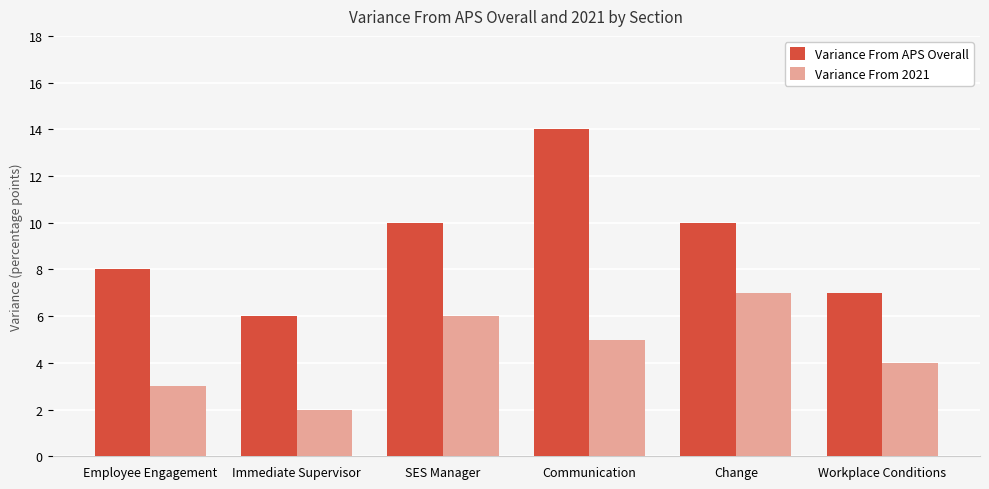

Is it true that Variance From APS Overall equals 10 at SES Manager?

True